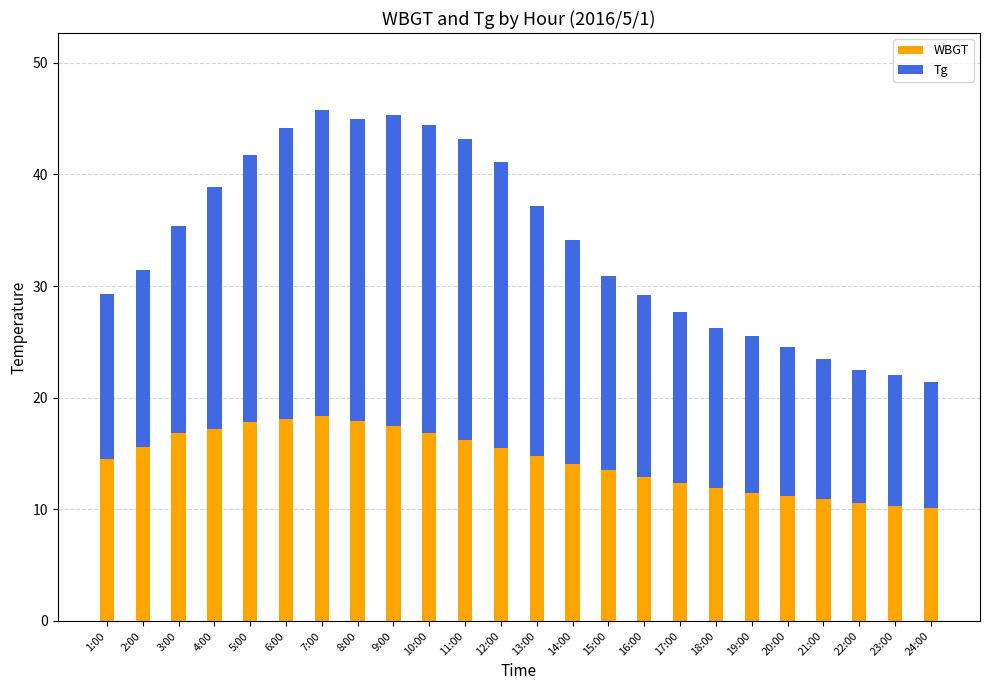

True or false: WBGT has a value of 14.5 at 1:00.

True